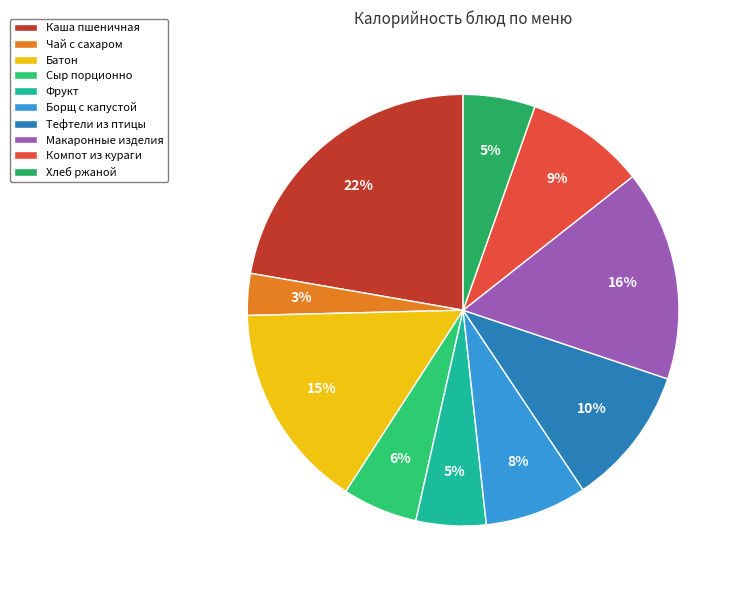

Count the number of slices in the pie.

10